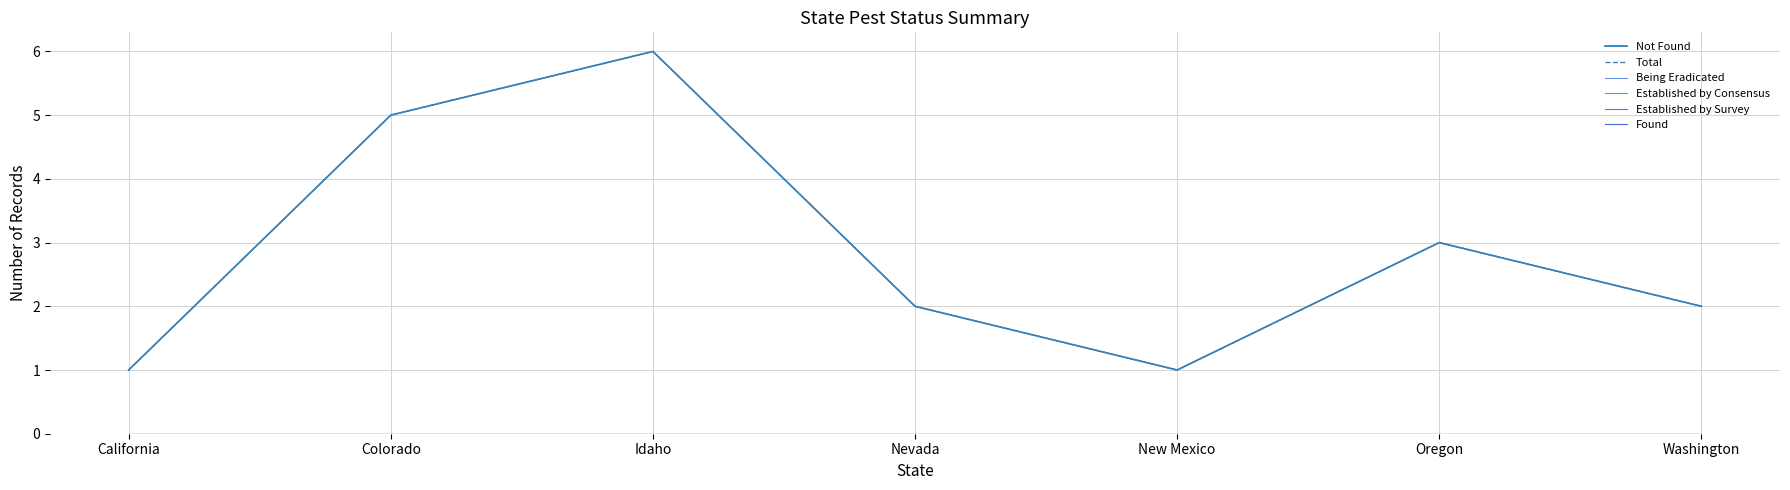

Does the chart have visible grid lines?

Yes